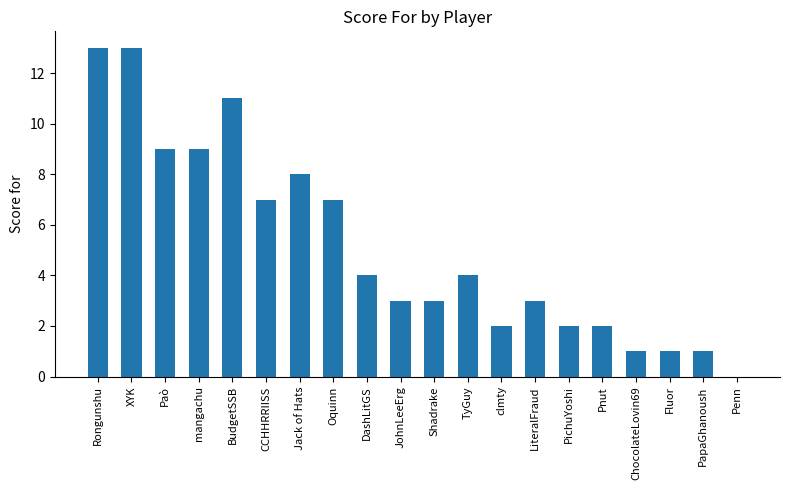

The chart shows a value of 1 at Fluor. True or false?

True